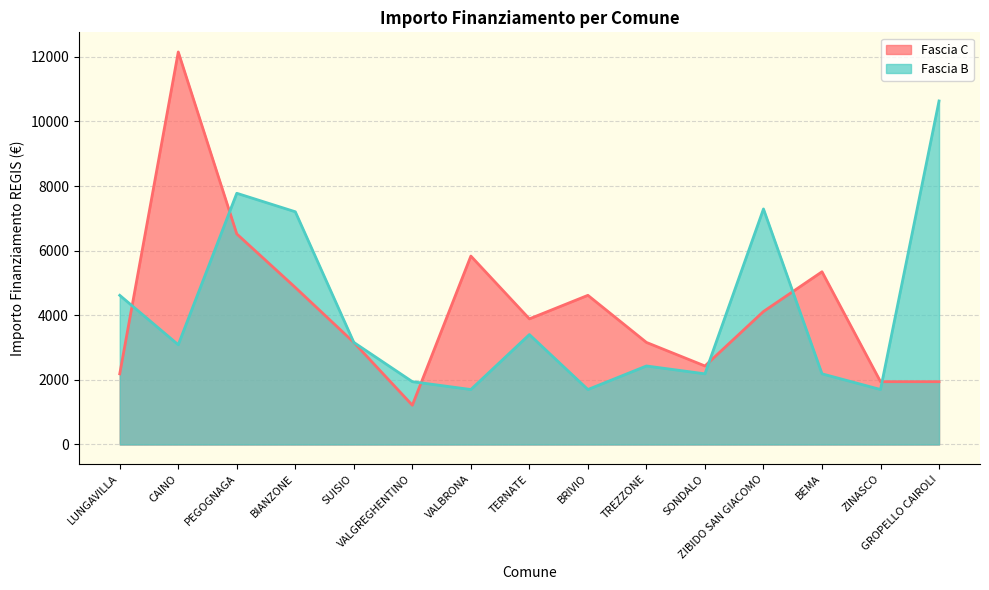

At which label does Fascia B first exceed 3087?

LUNGAVILLA